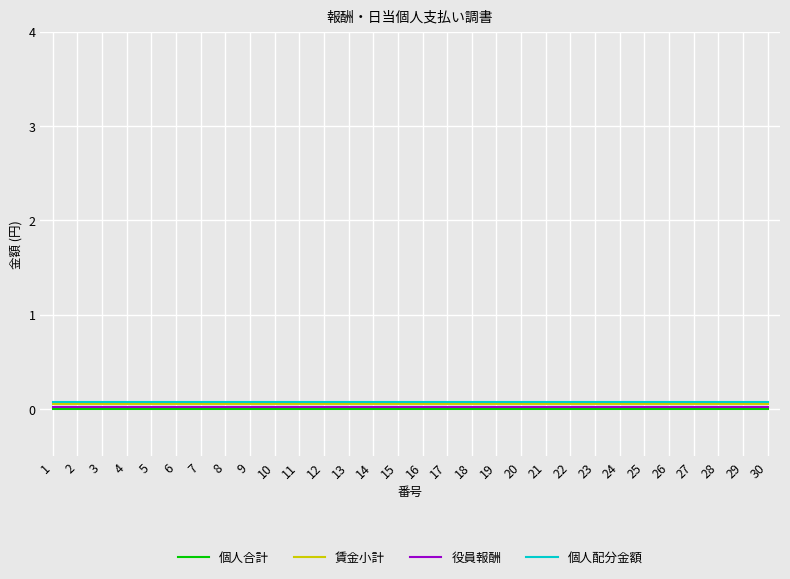

Is it true that 個人合計 equals 0.0 at 7?

True